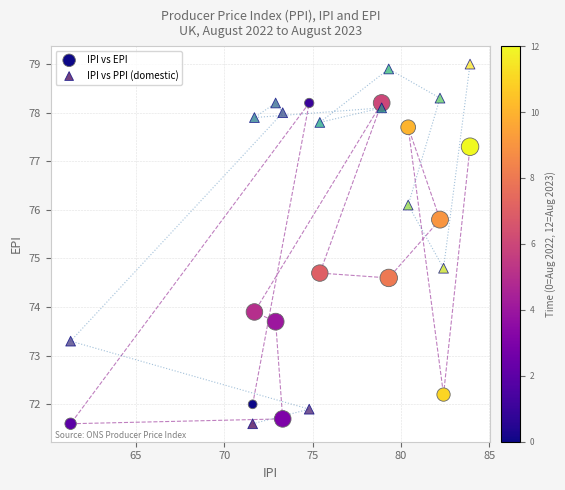

In the IPI vs PPI (domestic) series, what Y value is closest to 75?

74.8